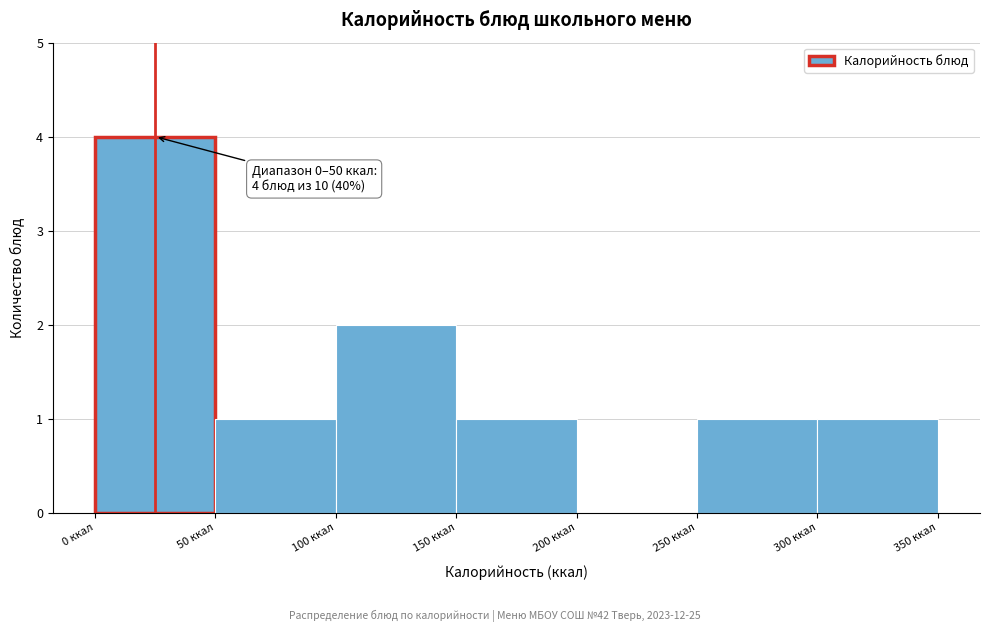

Over which range of the x-axis is the bar tallest?

0 to 50